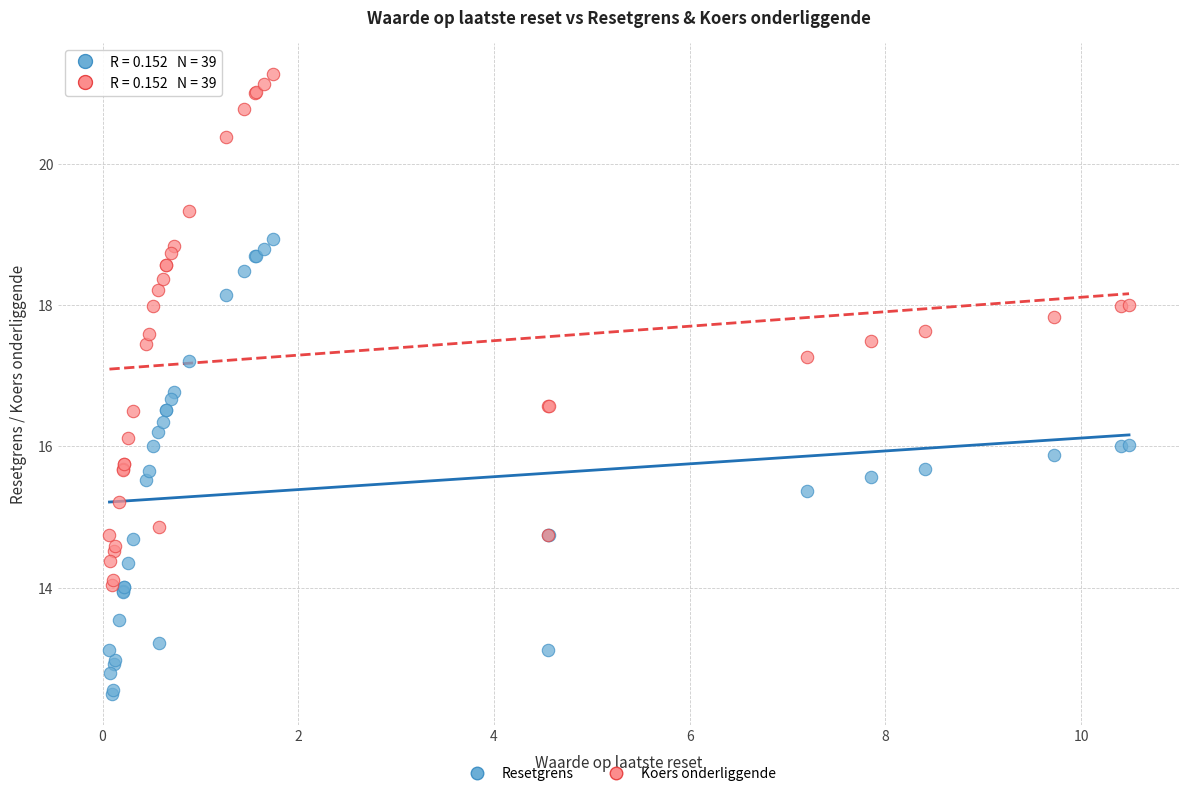

What are all the series names shown in the legend?

Resetgrens, Koers onderliggende